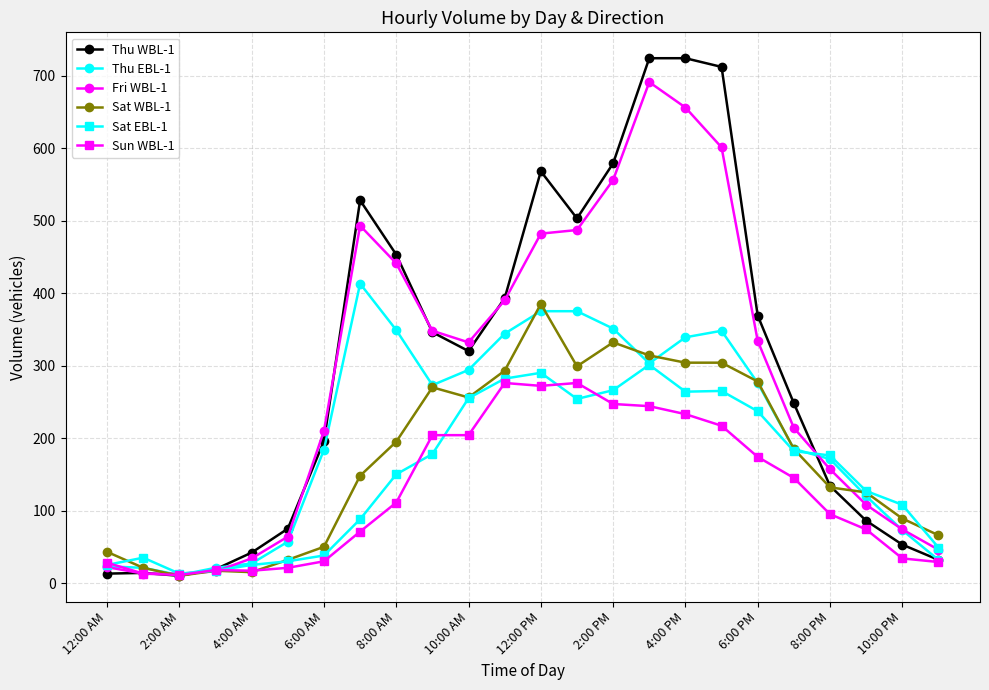

What is the maximum value for Thu EBL-1?

413